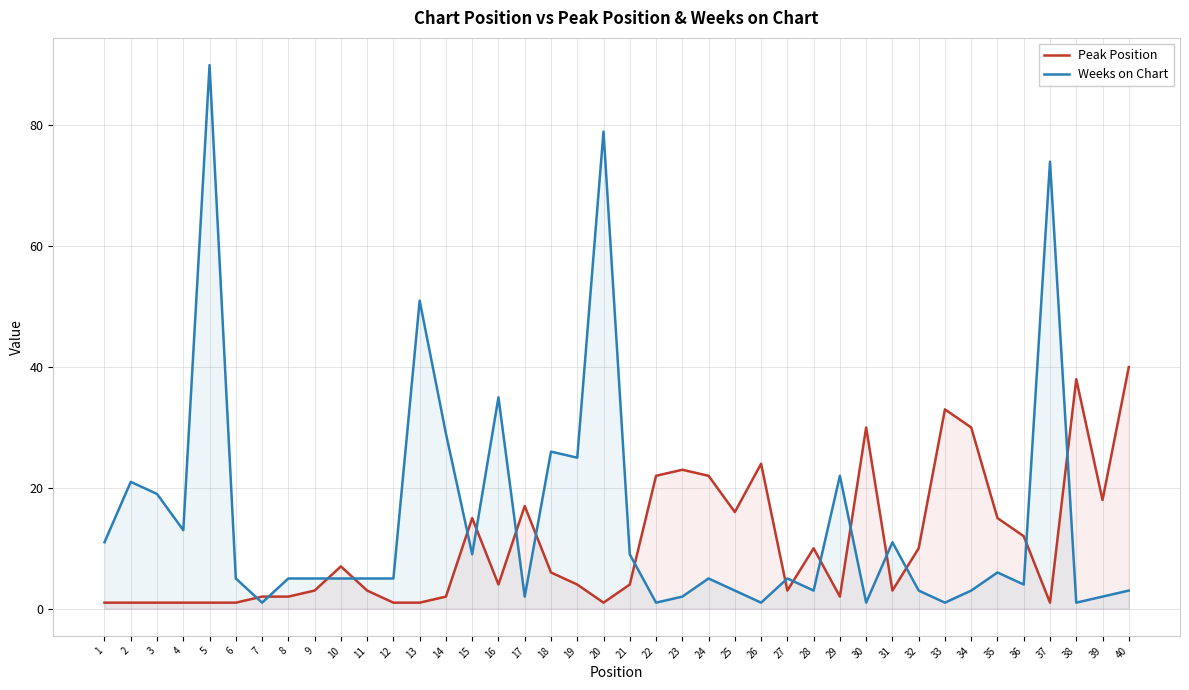

At how many categories does at least one series exceed 54?

3